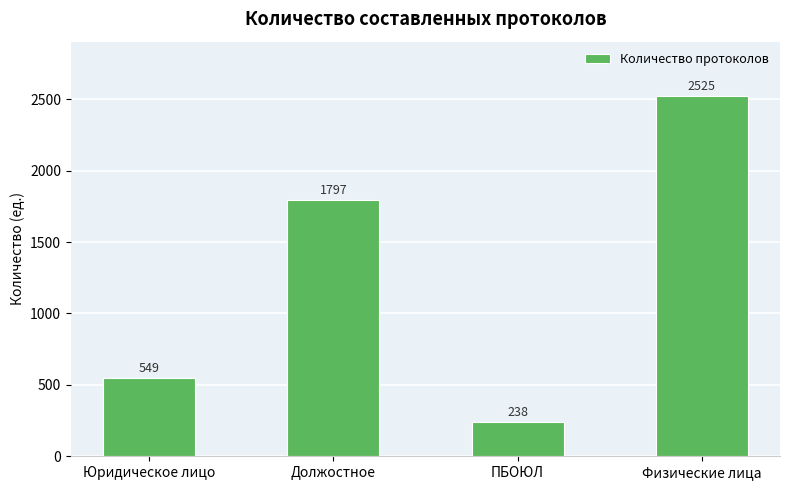

What is the label of the 3rd bar from the right?

Должостное